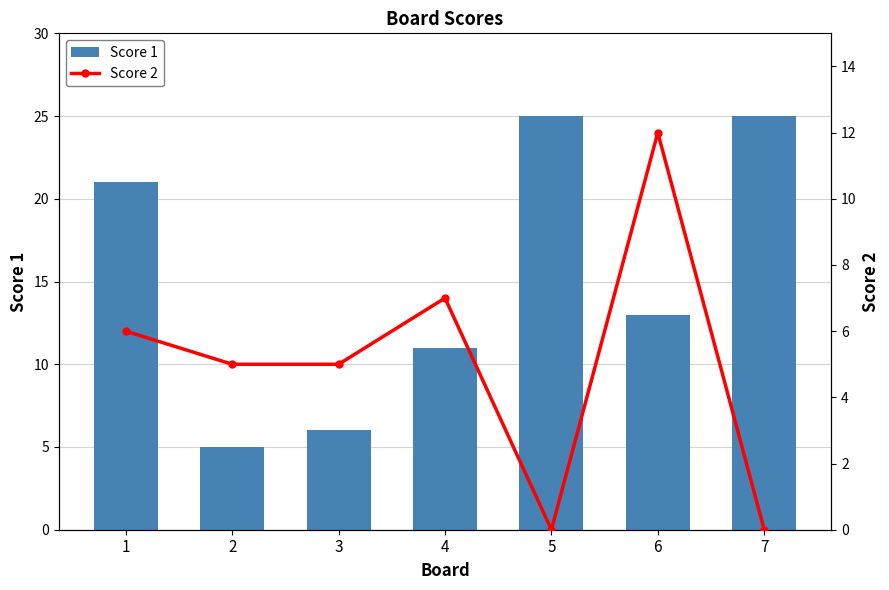

The Score 1 series shows 25 at 5. True or false?

True